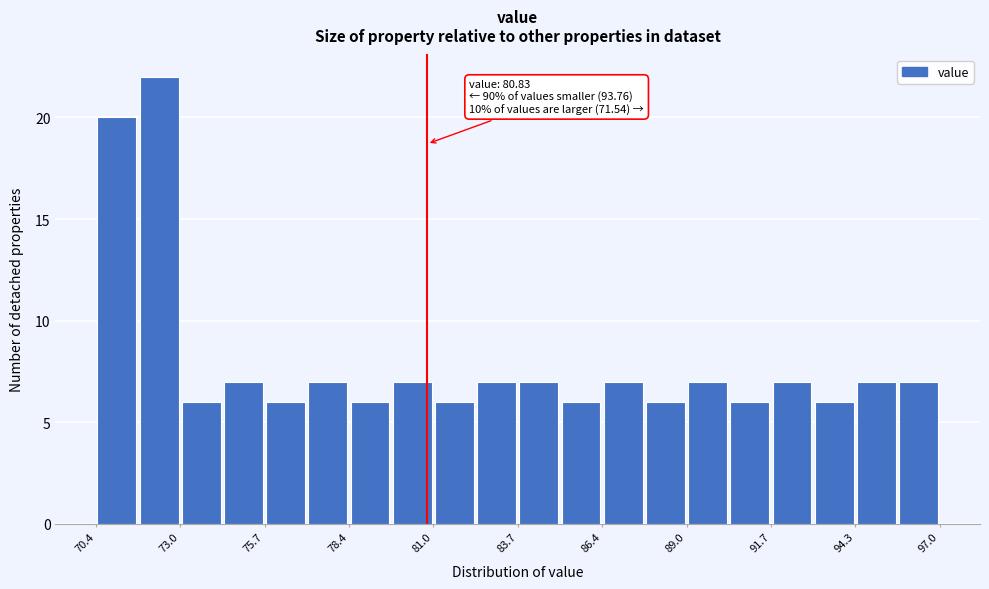

Around what value on the x-axis is the tallest bar? Give the approximate position of its centre, as read against the axis.

72.5